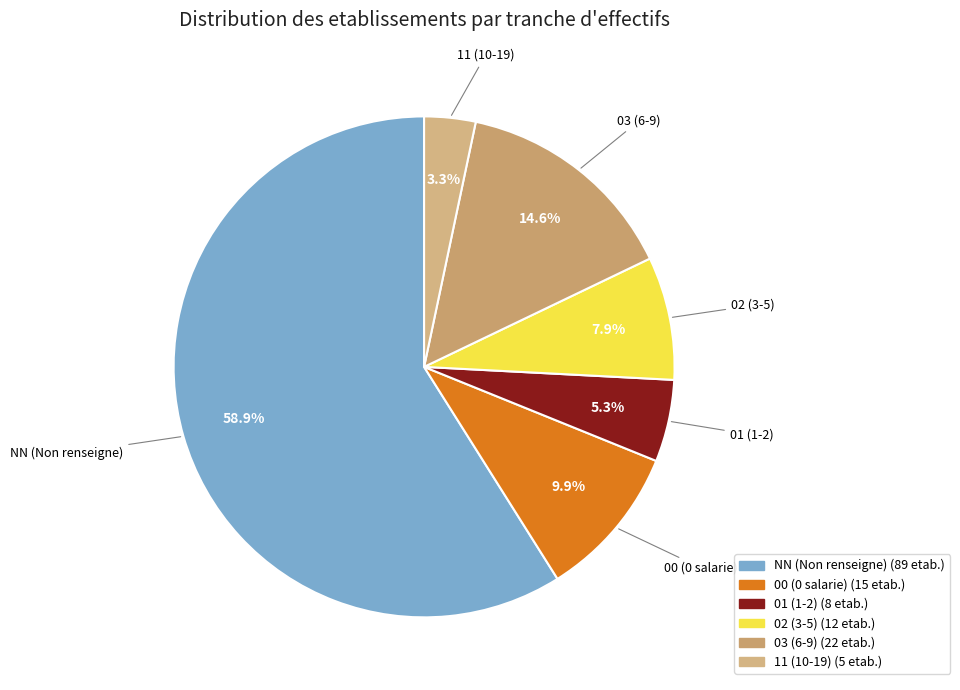

Is 01 the majority of the pie?

No